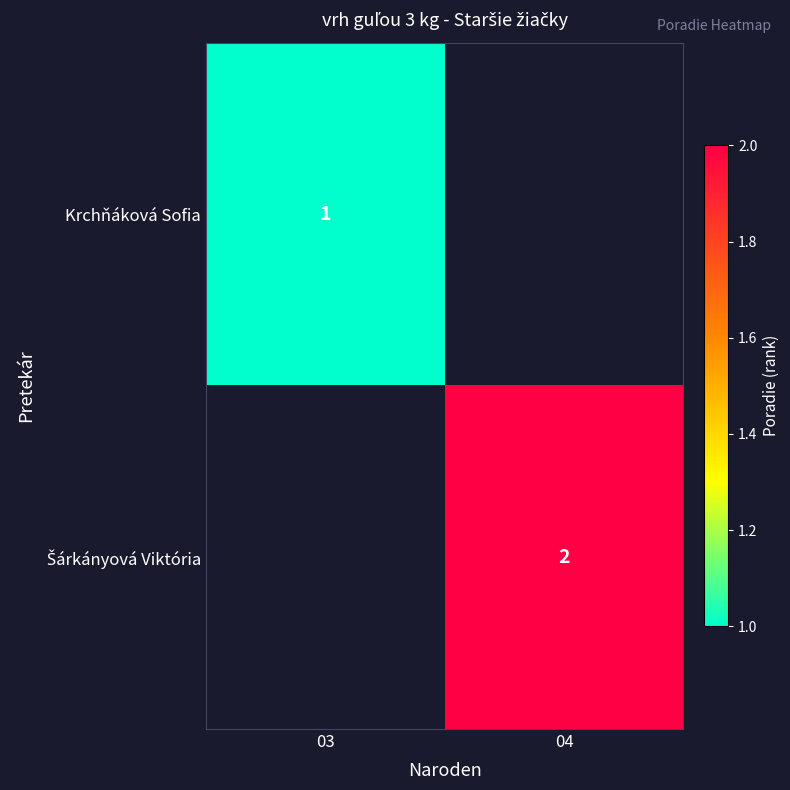

How many distinct data groups are displayed?

2